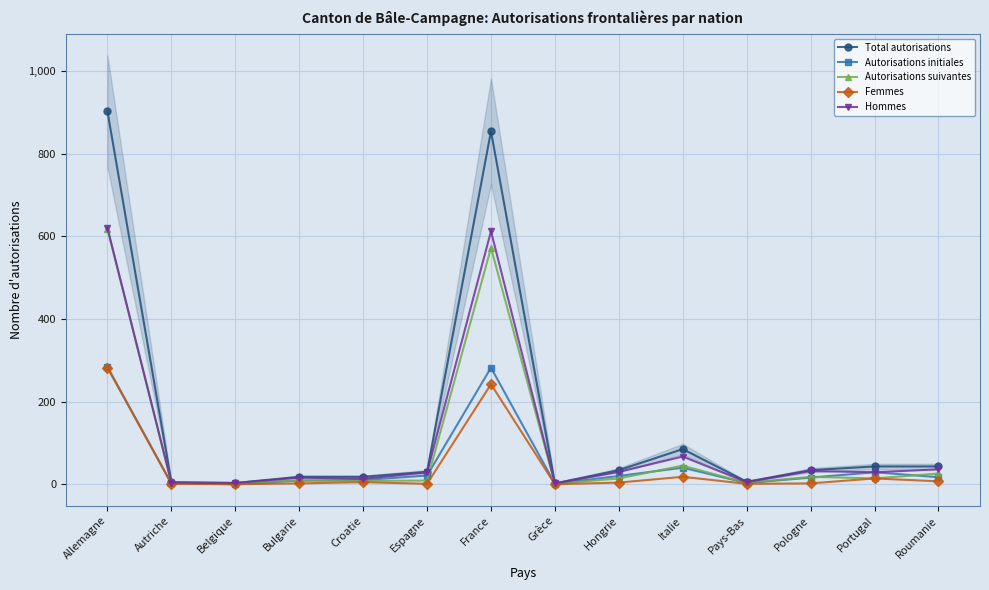

What is the difference between the Autorisations initiales values at Pays-Bas and Autriche?

1